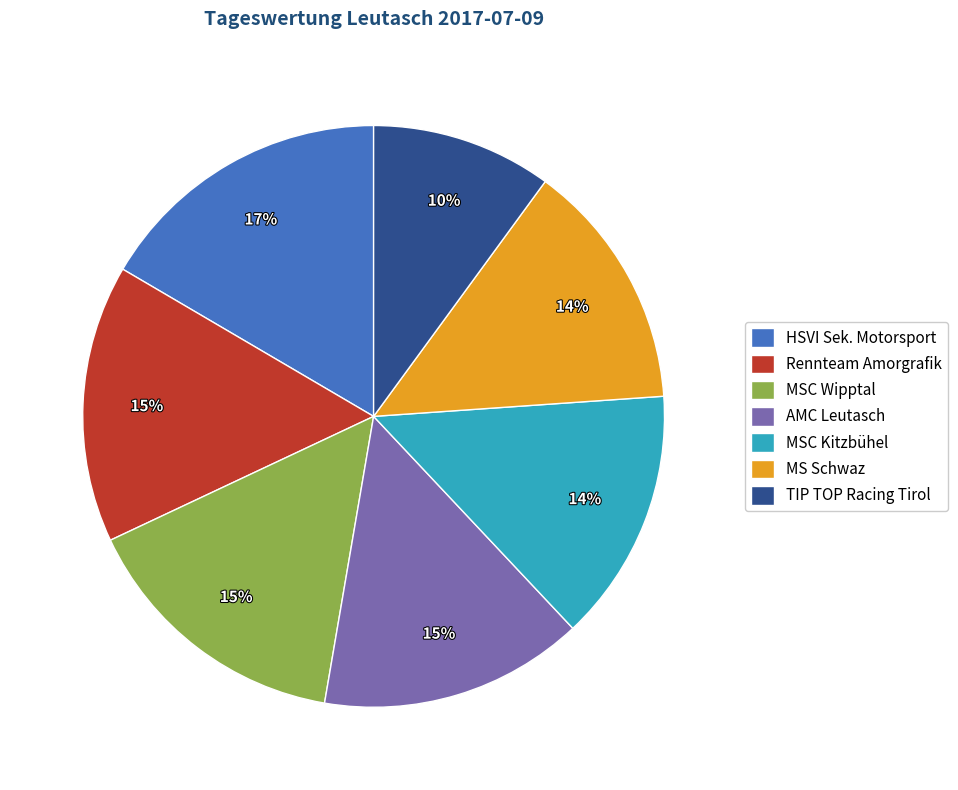

Approximately how many times larger is the value at MSC Wipptal compared to MSC Kitzbühel?

1.1